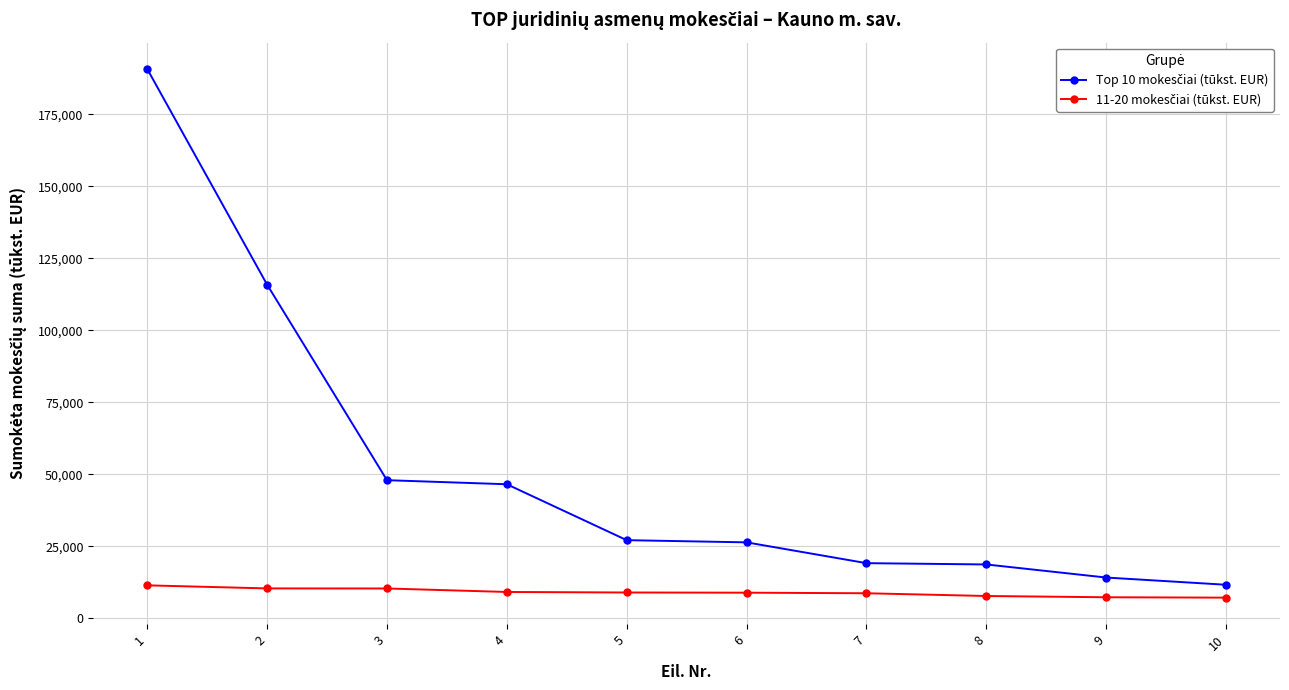

What is the spread (max minus min) of values at 8?

10947